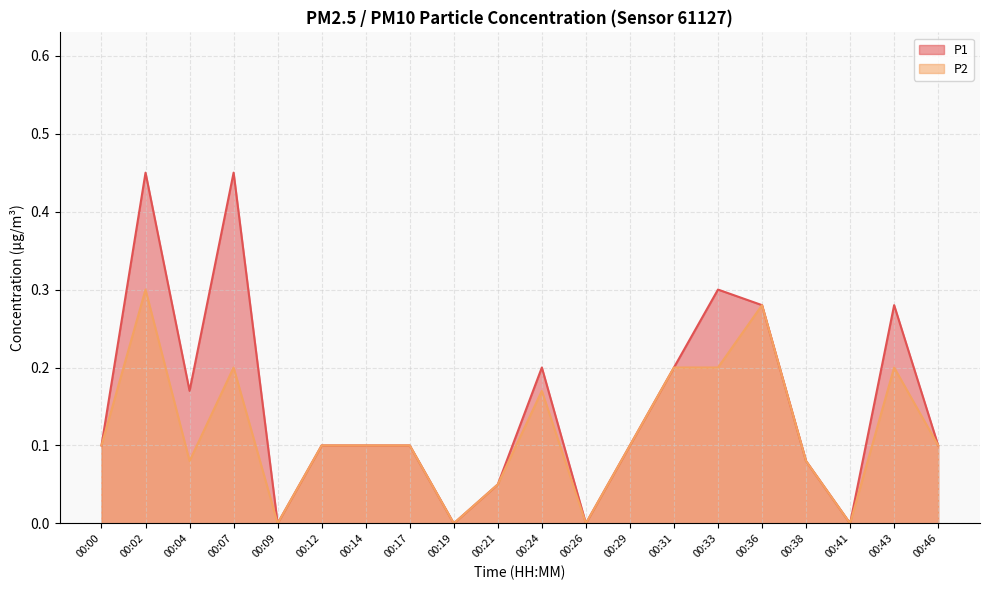

Rank the series by their maximum value, from highest to lowest.

P1, P2